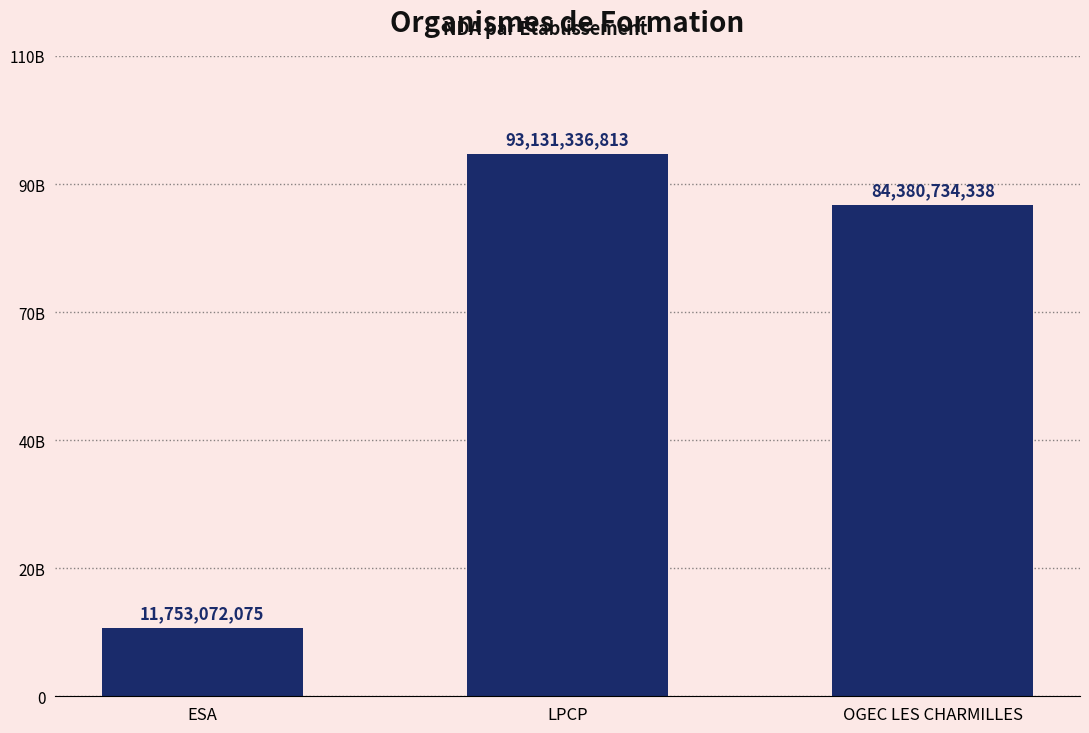

Are the bars horizontal?

No